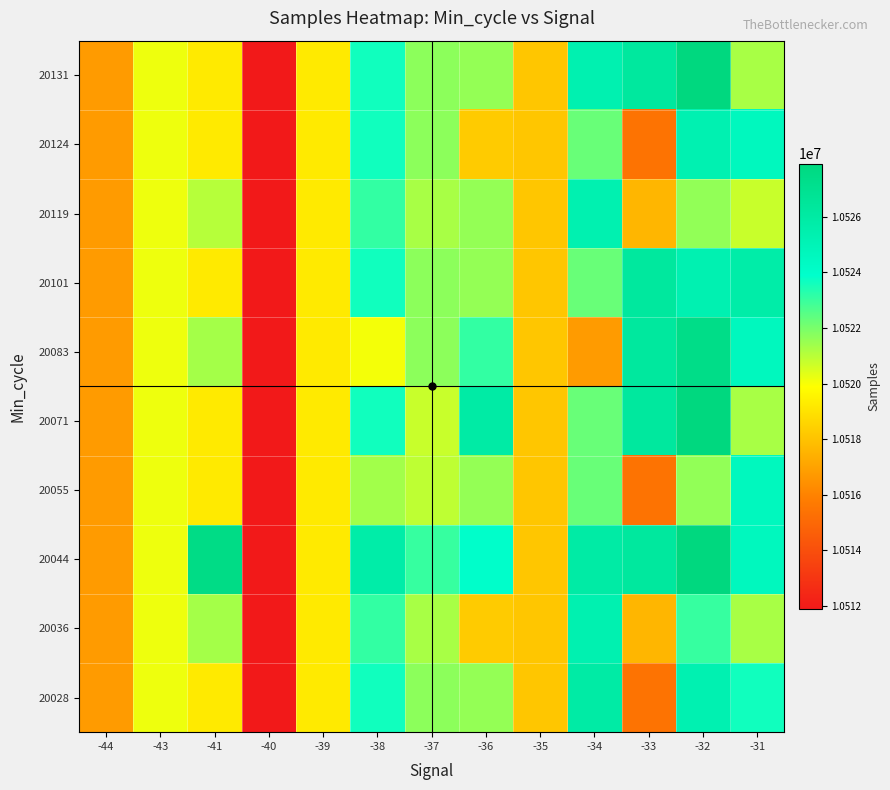

Count the number of categories in the chart.

13